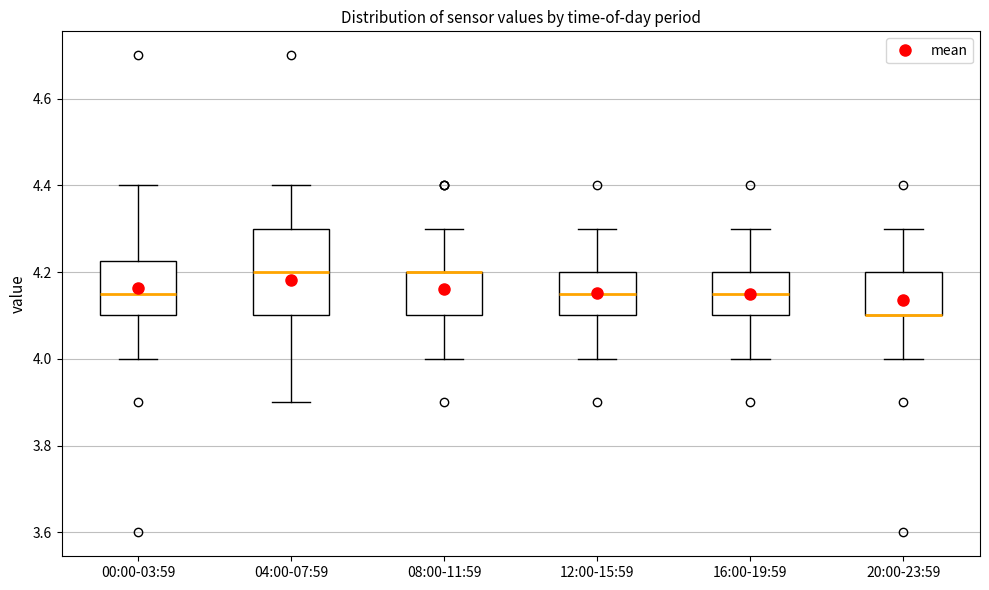

Reading left to right, transcribe this box plot: for each box, give where its median line is, the range the box spans, and where its two whiskers end, as read against the y-axis. The values are not printed on the chart, so give them approximately, as read against the axis.

00:00-03:59: median 4.16, box 4.10 to 4.22, whiskers 4.00 to 4.40
04:00-07:59: median 4.20, box 4.10 to 4.30, whiskers 3.90 to 4.40
08:00-11:59: median 4.20 (drawn on the box's upper edge), box 4.10 to 4.20, whiskers 4.00 to 4.30
12:00-15:59: median 4.16, box 4.10 to 4.20, whiskers 4.00 to 4.30
16:00-19:59: median 4.16, box 4.10 to 4.20, whiskers 4.00 to 4.30
20:00-23:59: median 4.10 (drawn on the box's lower edge), box 4.10 to 4.20, whiskers 4.00 to 4.30